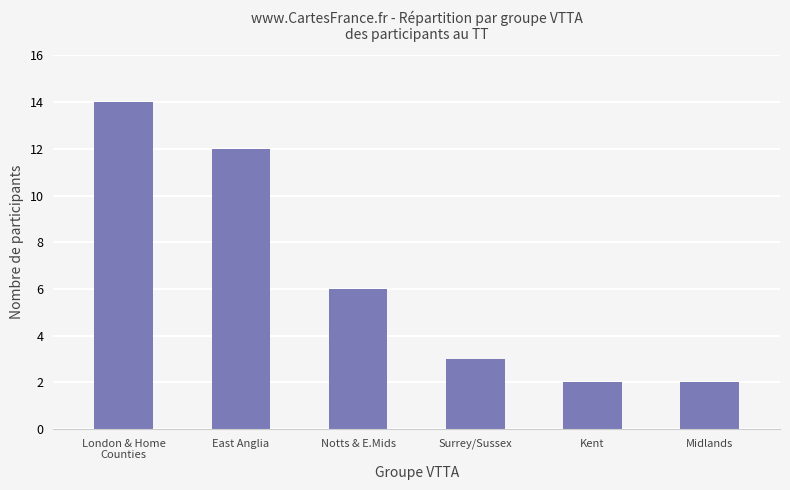

Where is the data nearest to the value 8?

Notts & E.Mids